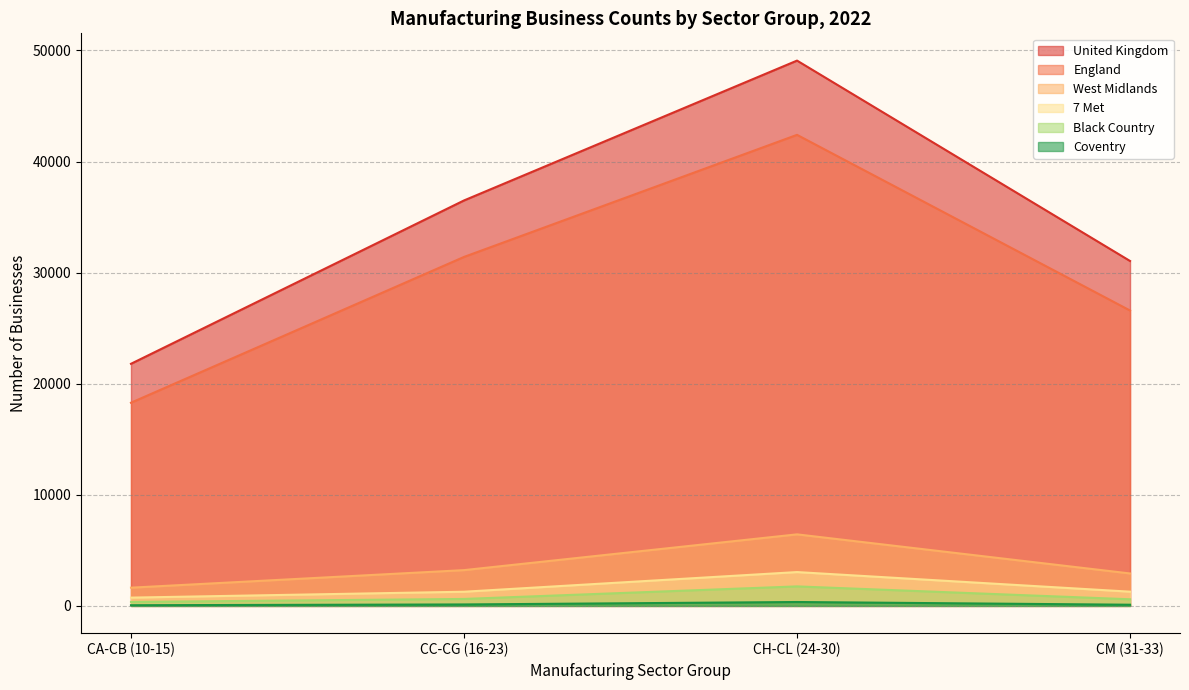

What is the label of the 3rd point from the left?

CH-CL (24-30)